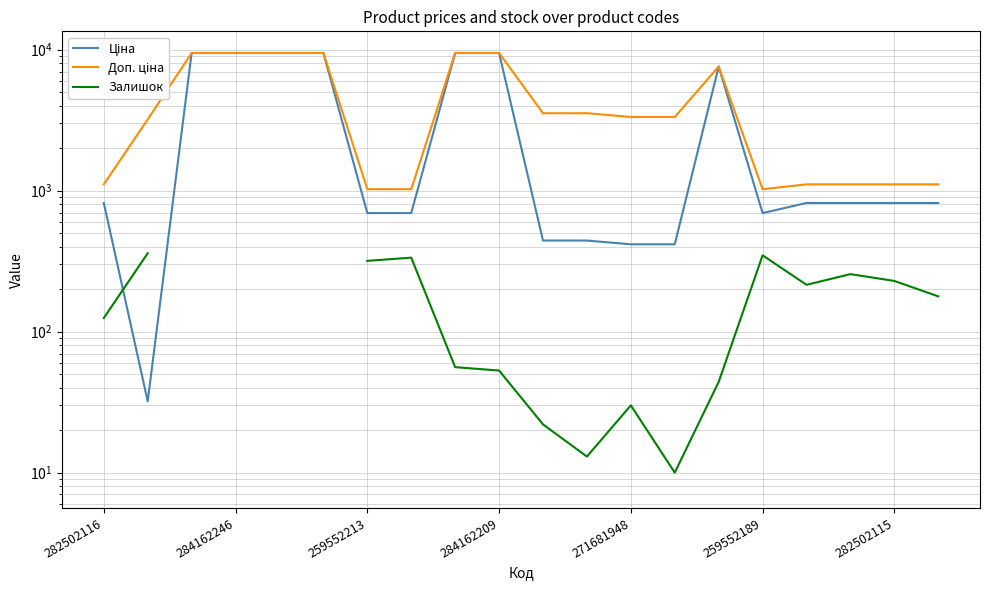

The Ціна series shows 189.2 at 10. True or false?

False